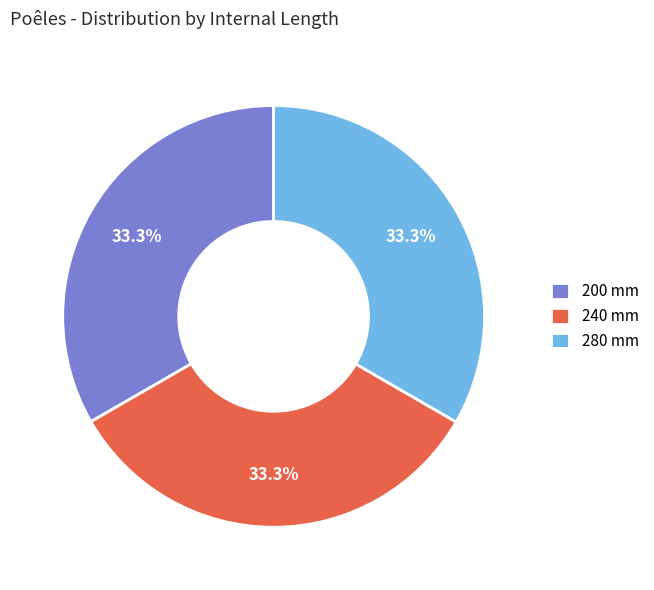

How much of the chart is everything except 240 mm?

66.7%